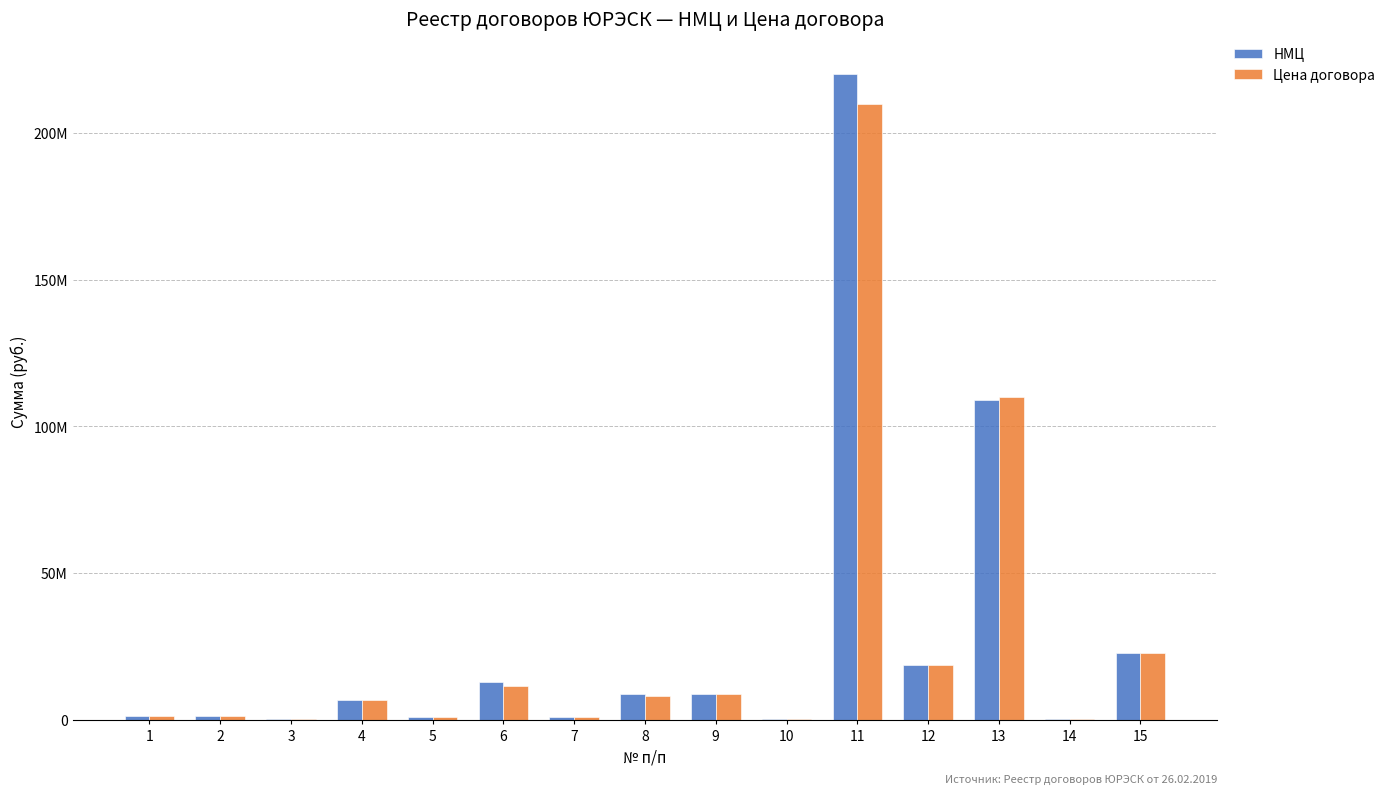

Which series has the widest spread of values?

НМЦ